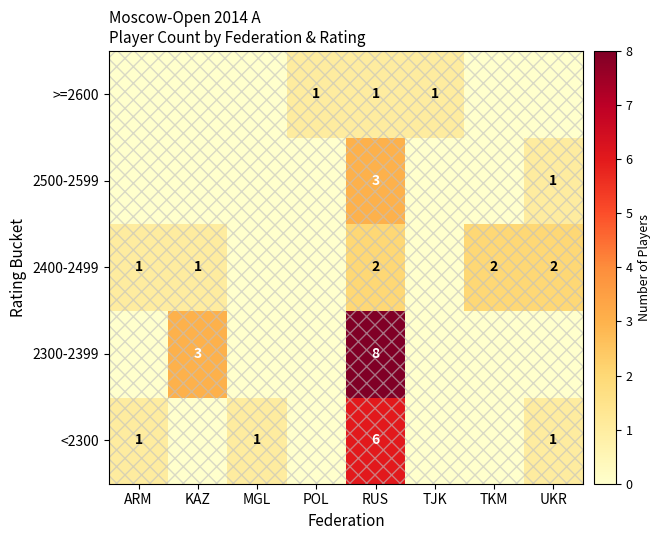

What is the difference between the highest and lowest values at ARM?

1